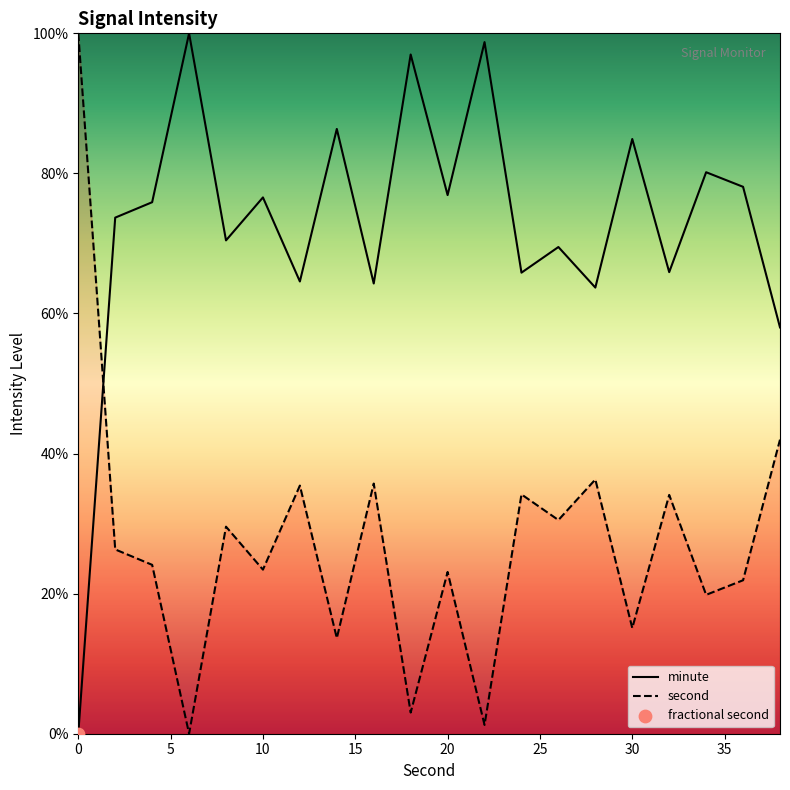

Which series has the largest total across all categories?

minute